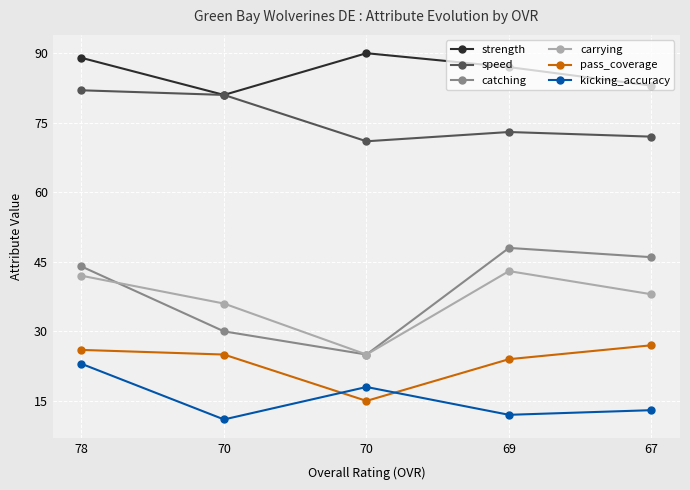

Which series changed the most between 70 and 69?

catching